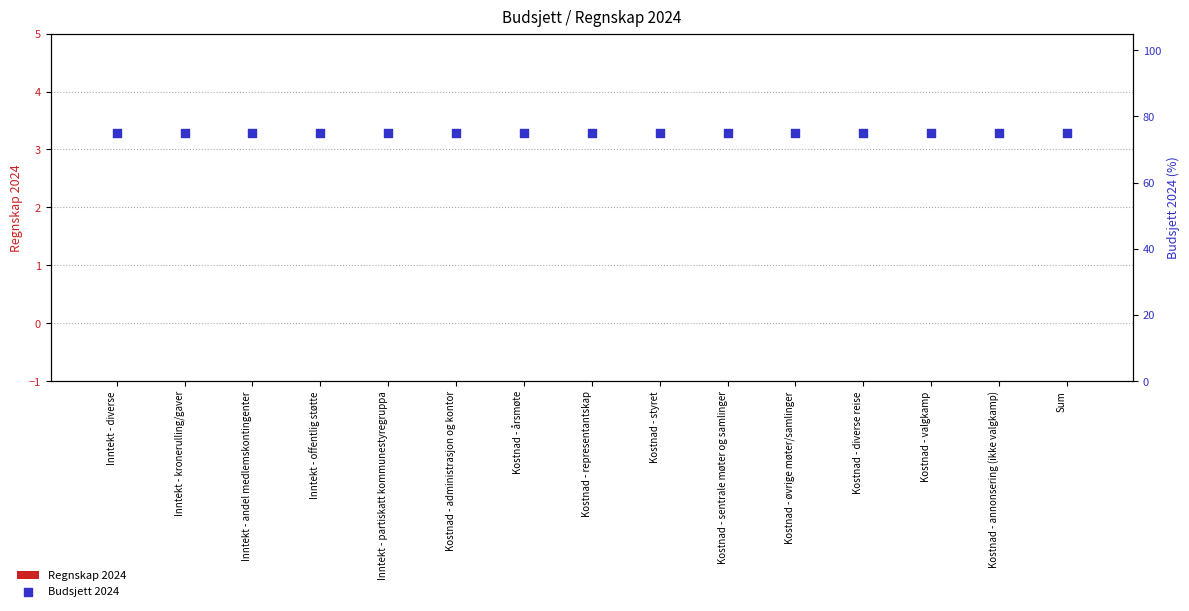

Which series contains the lowest Y value?

Regnskap 2024